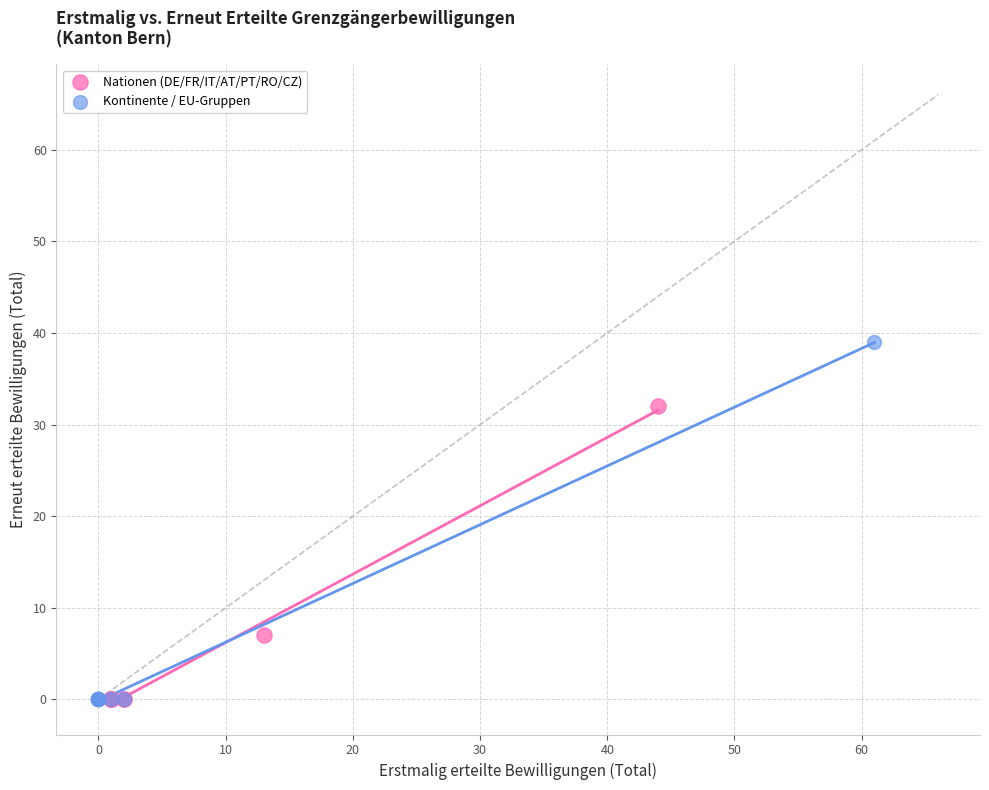

Which series has the widest spread of Y values?

Kontinente / EU-Gruppen